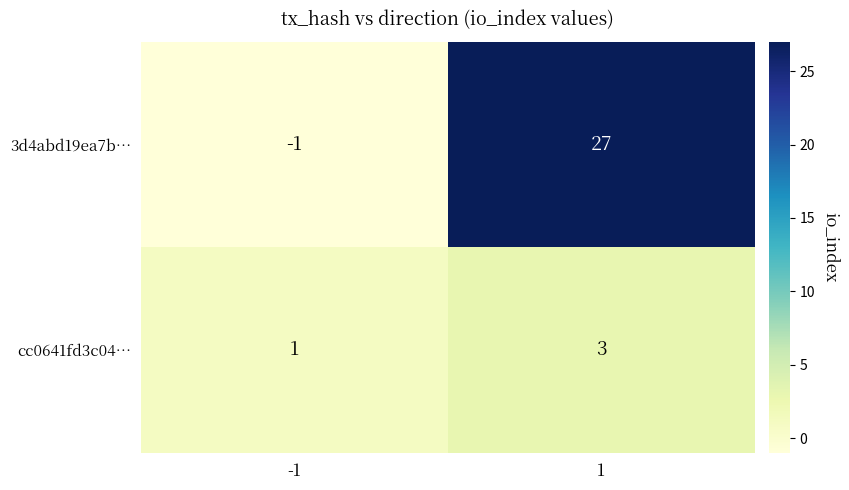

Reading left to right, transcribe all the data shown in this chart.

3d4abd19ea7b…: -1=-1	1=27
cc0641fd3c04…: -1=1	1=3